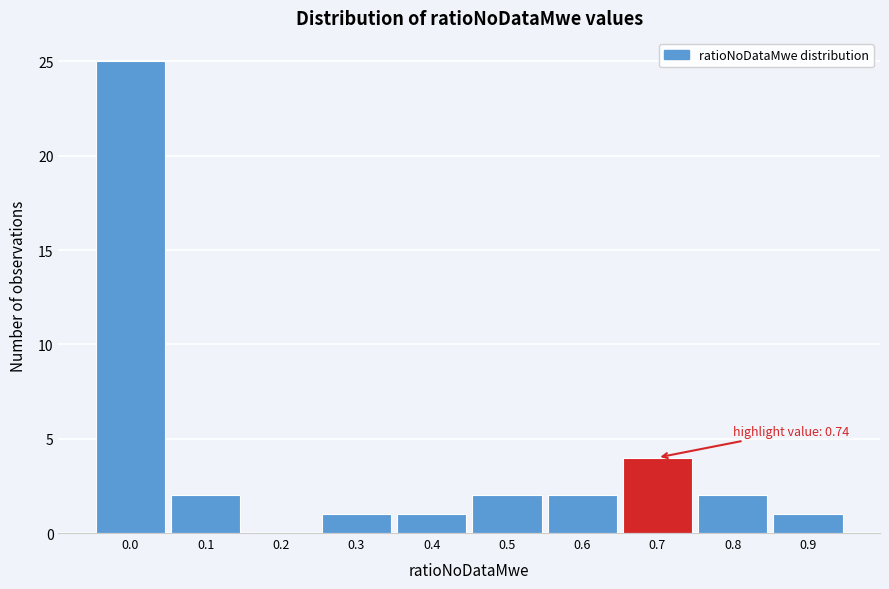

Reading left to right, transcribe all the data shown in this chart.

0.0=25	0.1=2	0.2=0	0.3=1	0.4=1	0.5=2	0.6=2	0.7=4	0.8=2	0.9=1